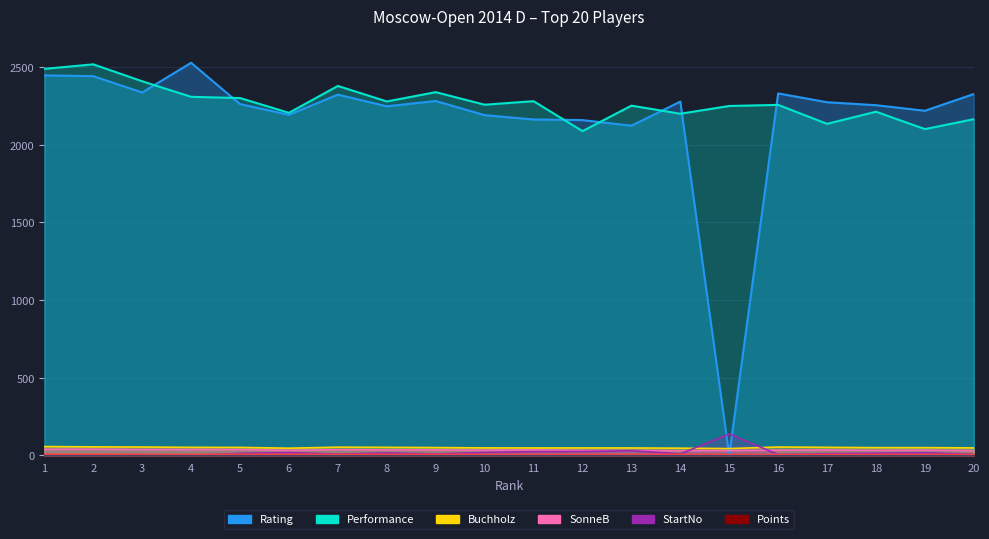

Where is the first local minimum for Performance?

6